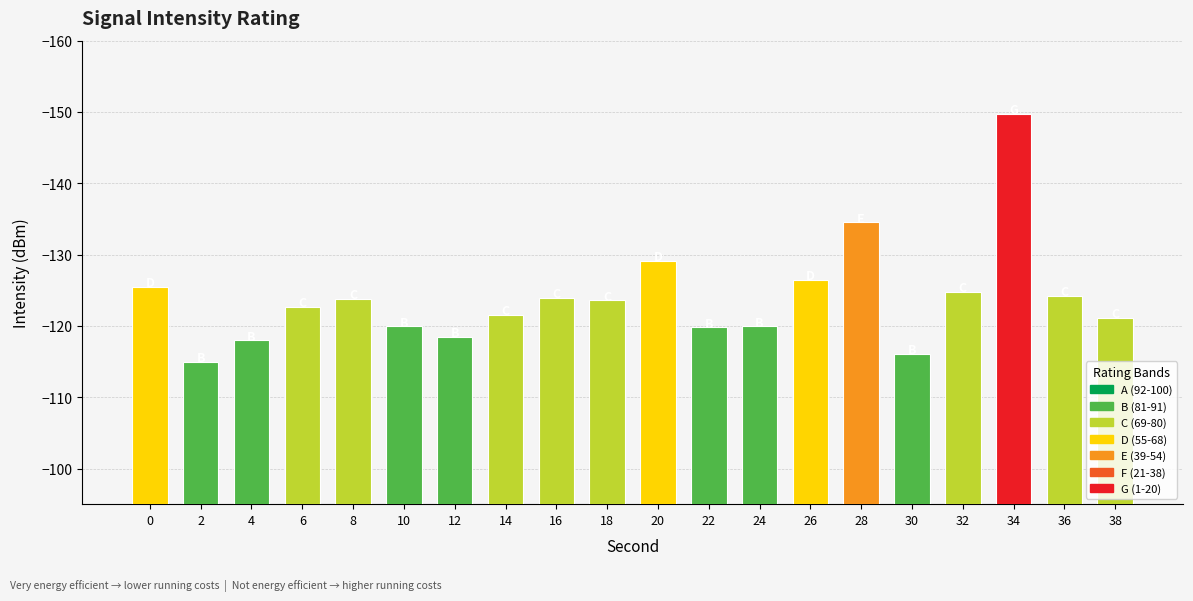

At which category does the chart reach its peak across all series?

2